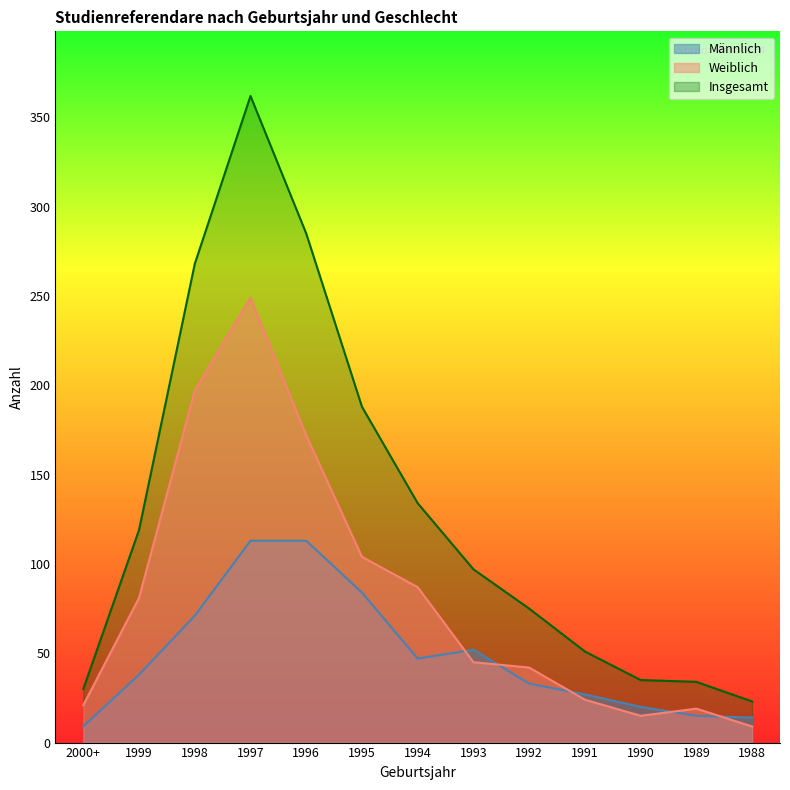

True or false: Männlich and Weiblich cross at least once.

True